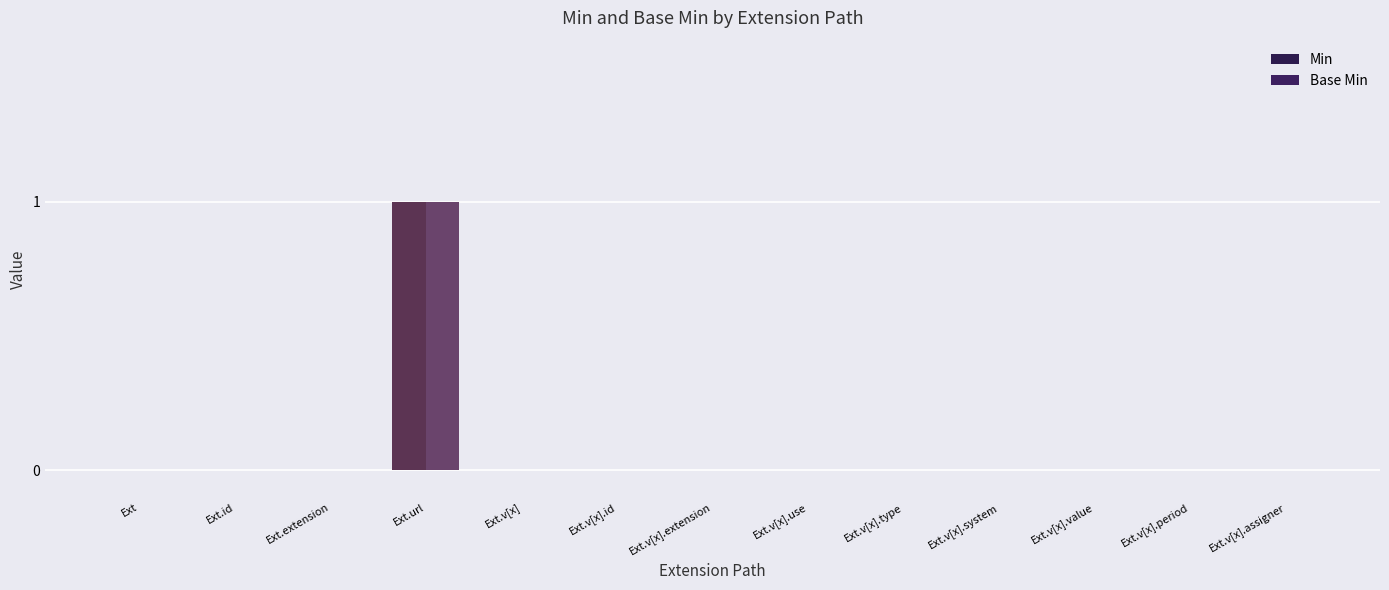

How many groups of bars are there?

13